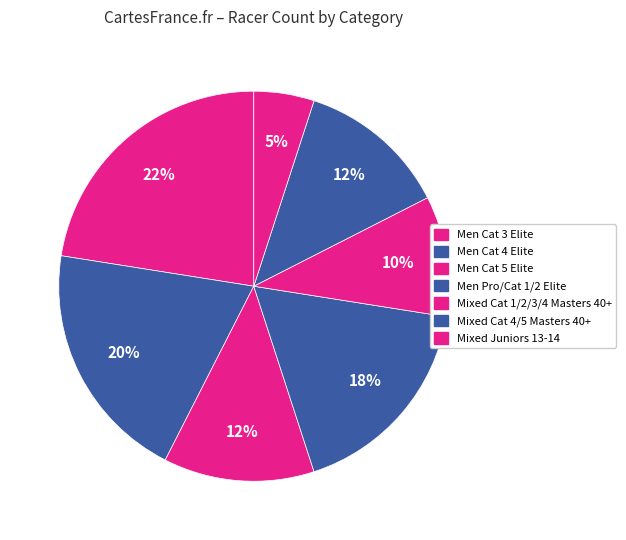

To the nearest percent, what percentage of the pie is Men Cat 5 Elite?

12%